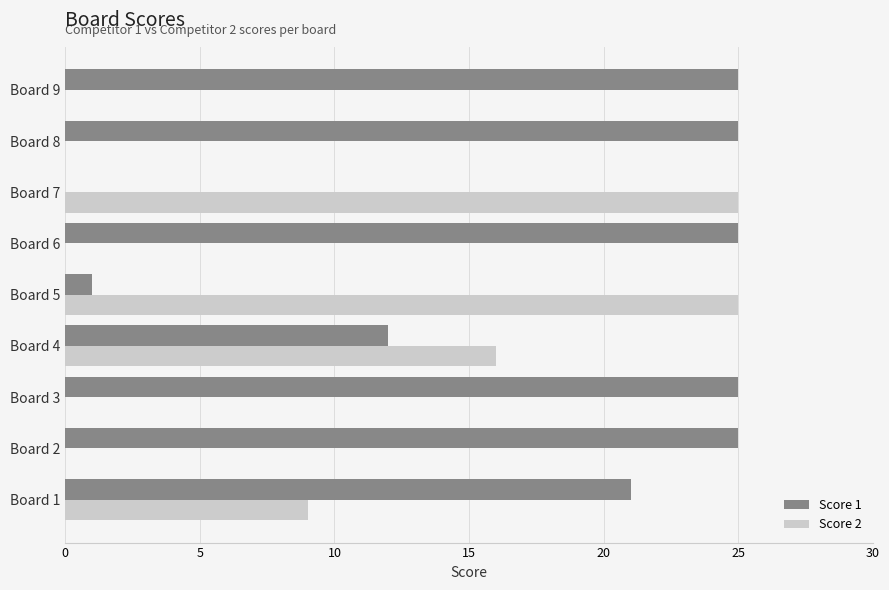

Which series has the largest total across all categories?

Score 1